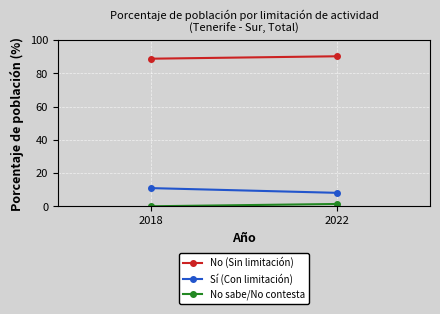

Reading right to left, what are all the values shown in this chart?

No (Sin limitación): 2022=90.3	2018=88.9
Sí (Con limitación): 2022=8.2	2018=11.0
No sabe/No contesta: 2022=1.5	2018=0.1